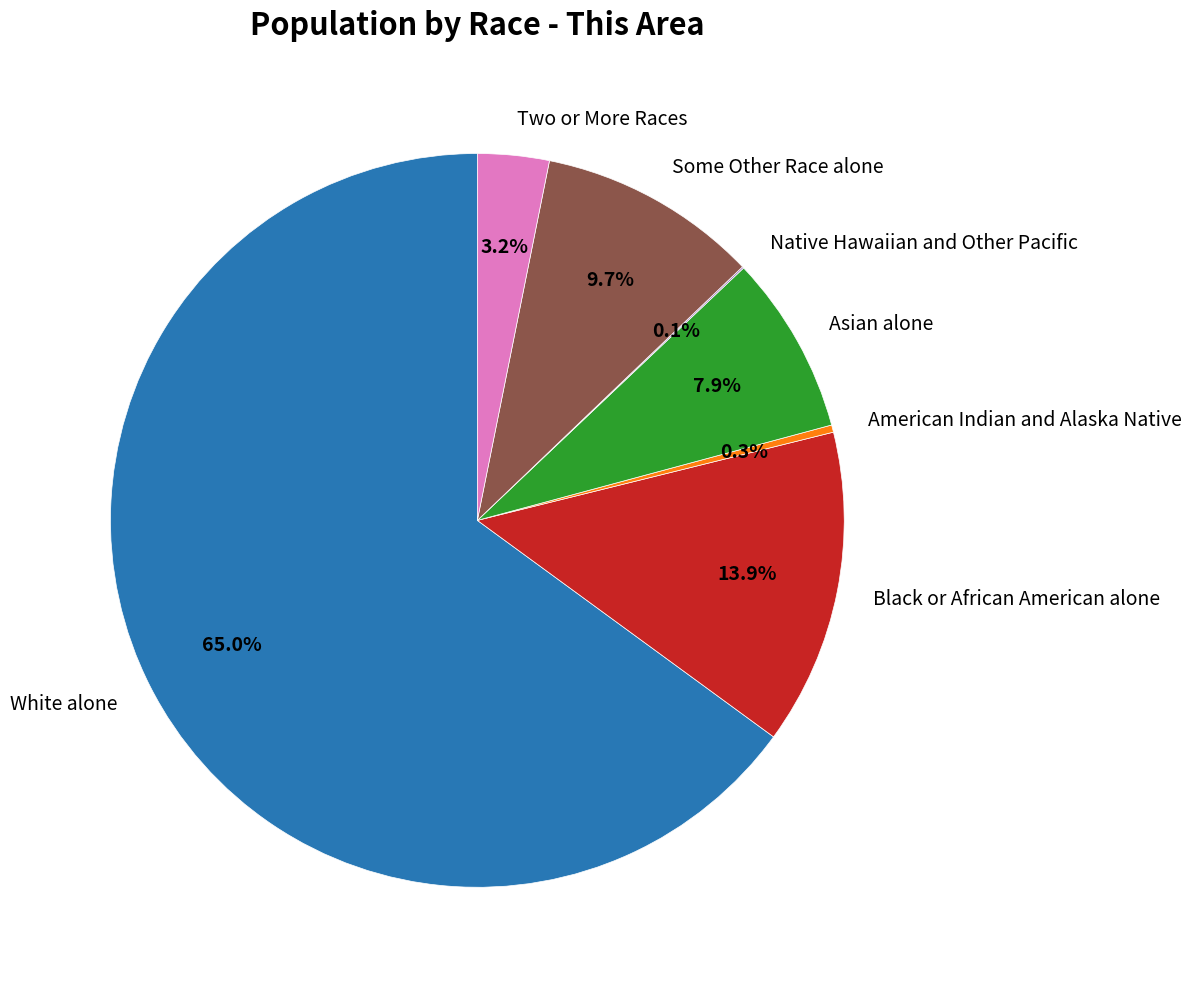

Which category has the biggest portion of the pie?

White alone